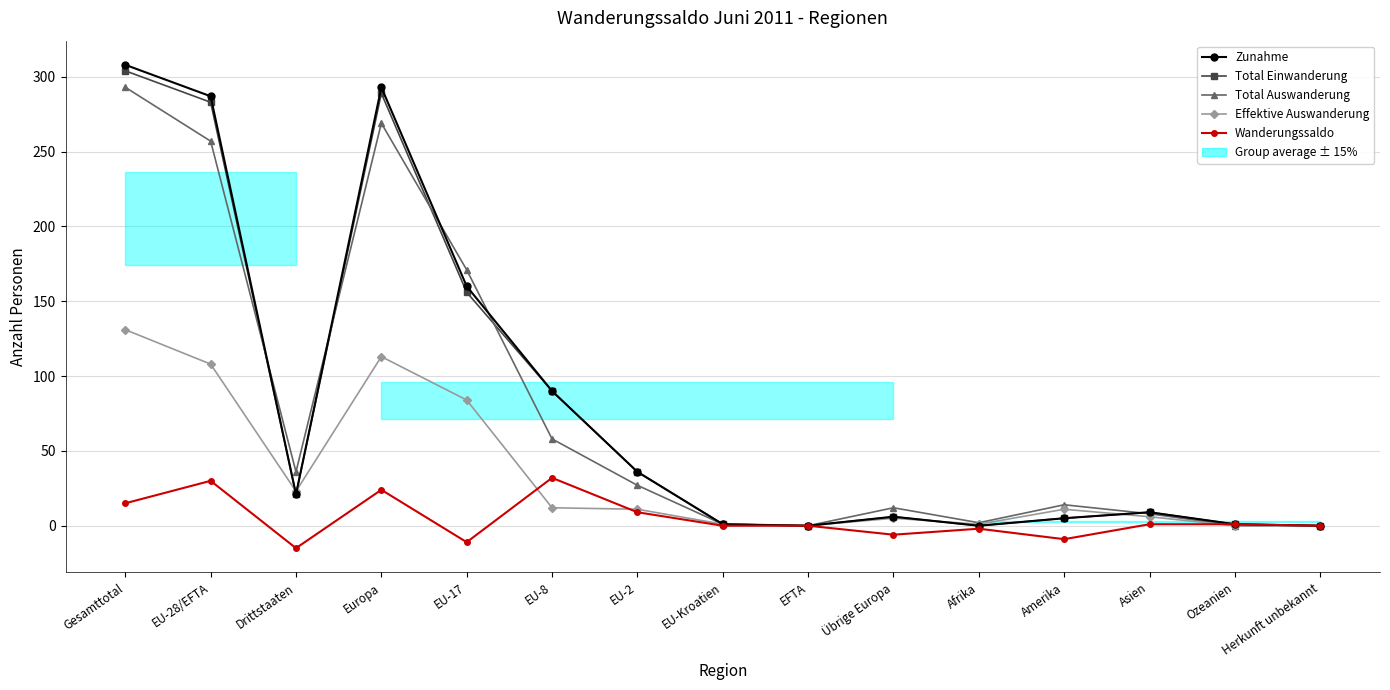

Between which two adjacent categories do Total Auswanderung and Wanderungssaldo first intersect?

Asien and Ozeanien